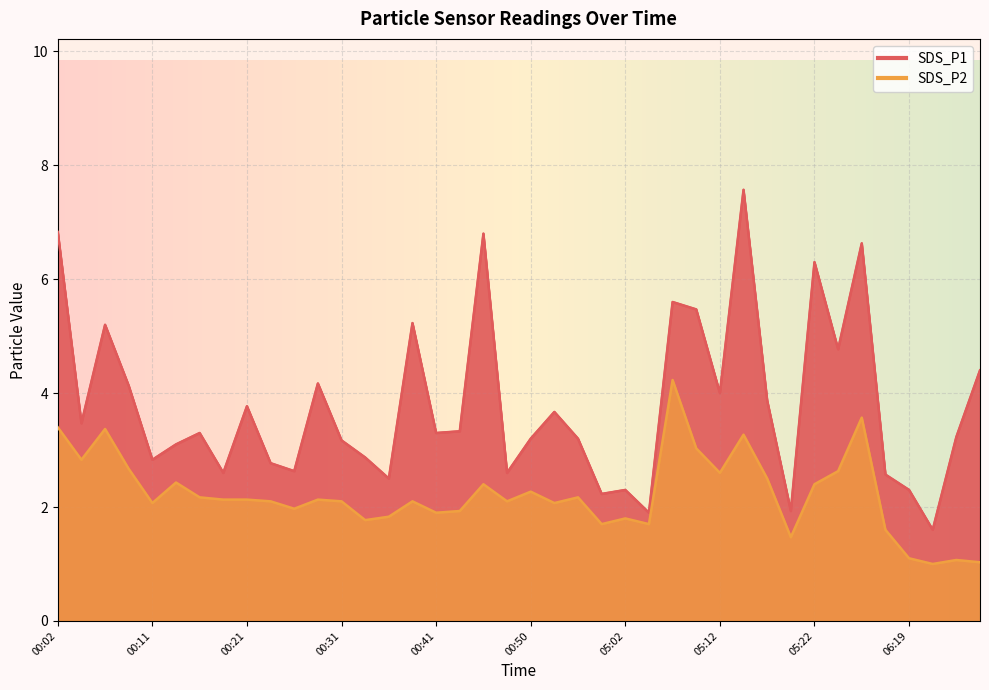

What is the difference between the maximum and minimum values in the SDS_P1 series?

6.0